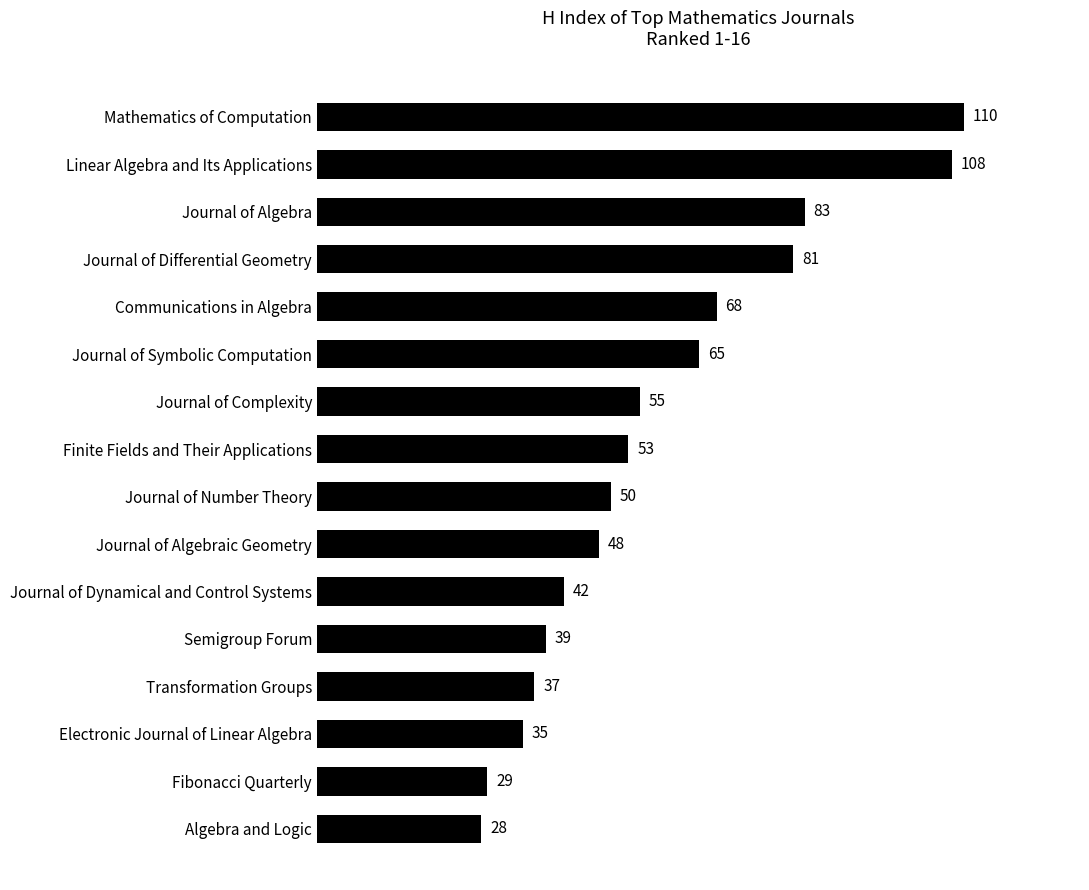

Does the chart contain any negative values?

No